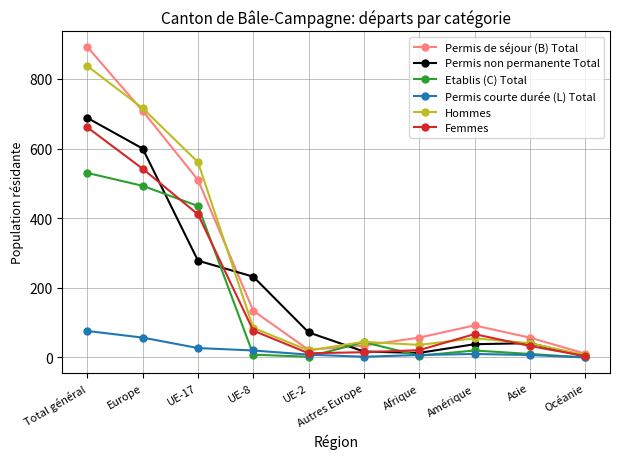

What is the greatest value displayed?

892